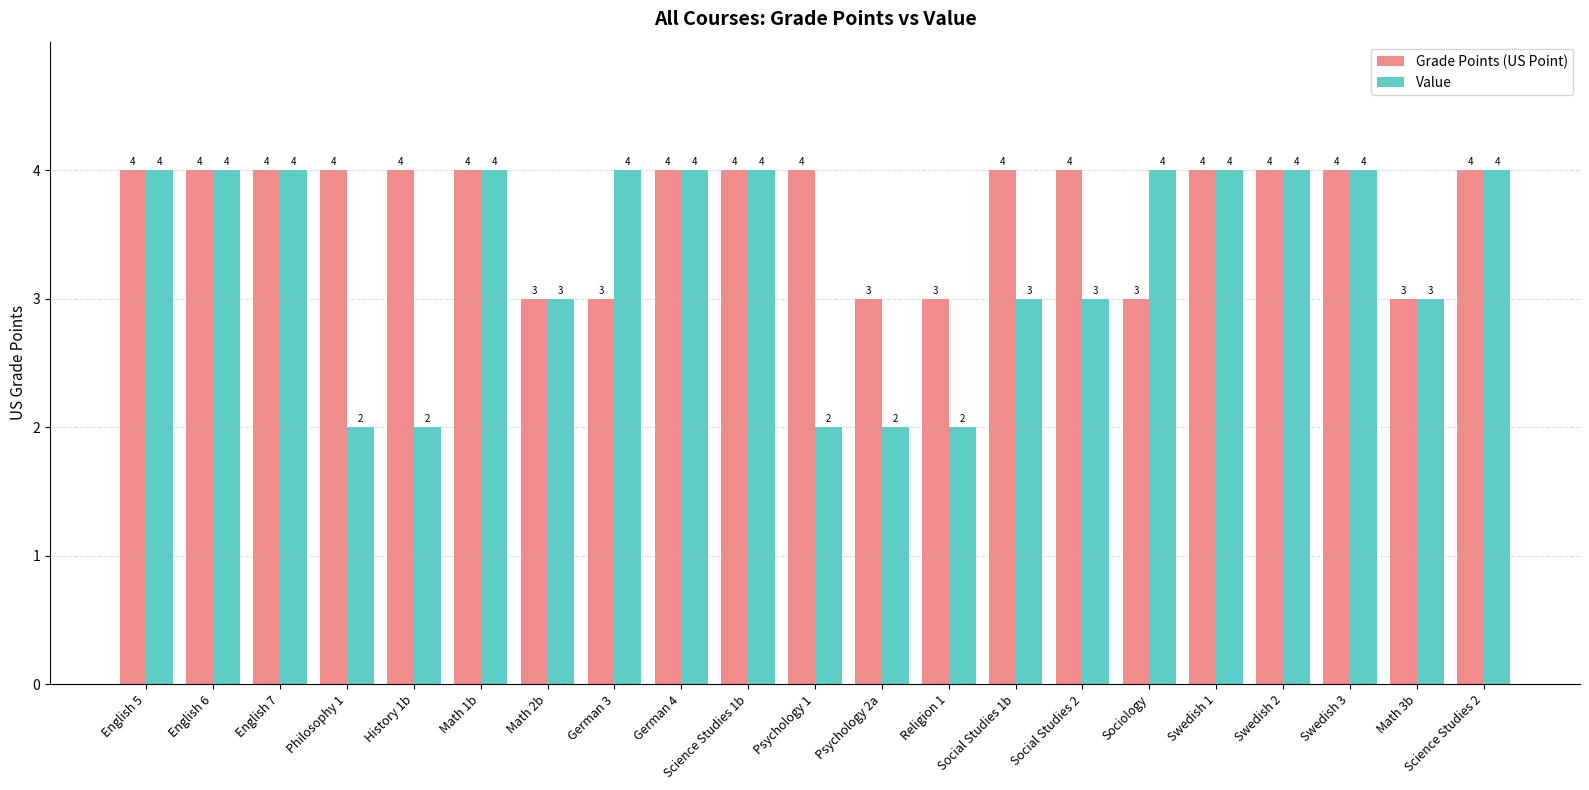

What is the total value across all series at English 5?

8